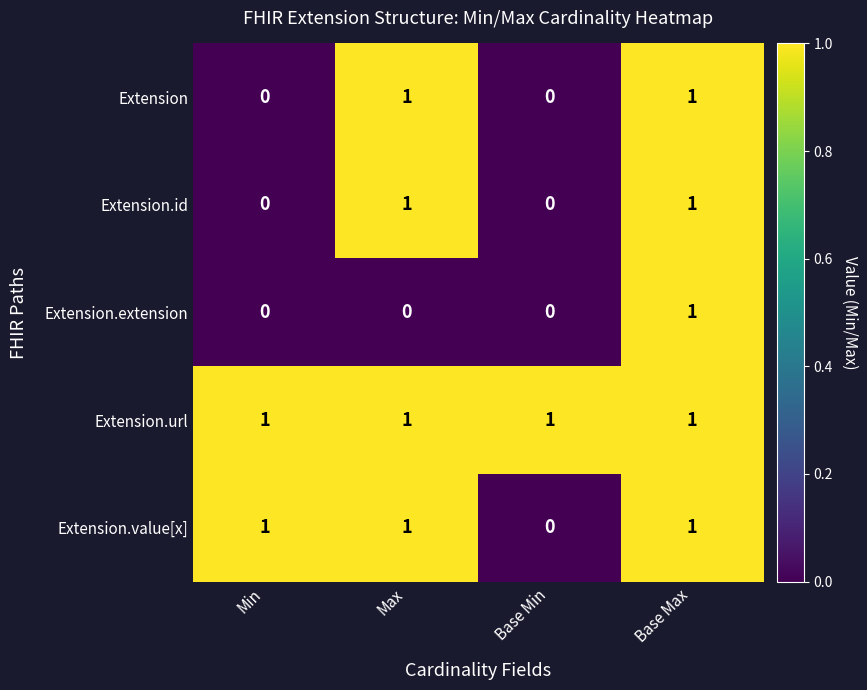

How many Extension.value[x] values are between 1 and 2?

3